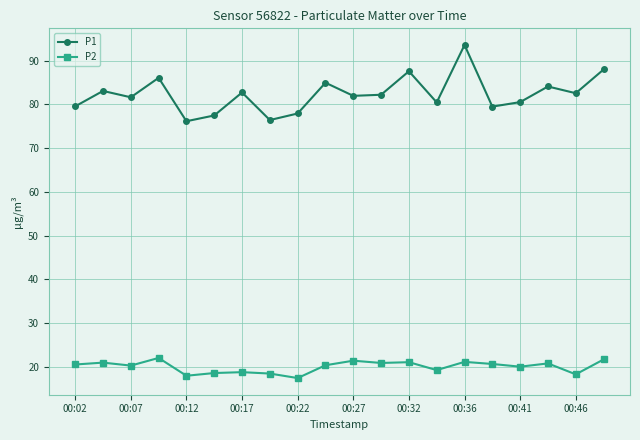

Rank the series by their average value, from lowest to highest.

P2, P1